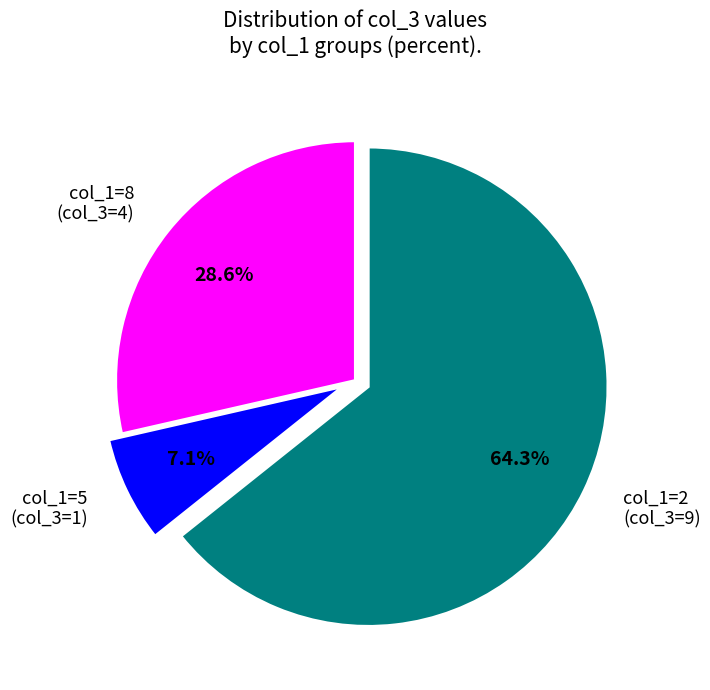

What is the smallest slice in the pie chart?

col_1=5 (col_3=1)